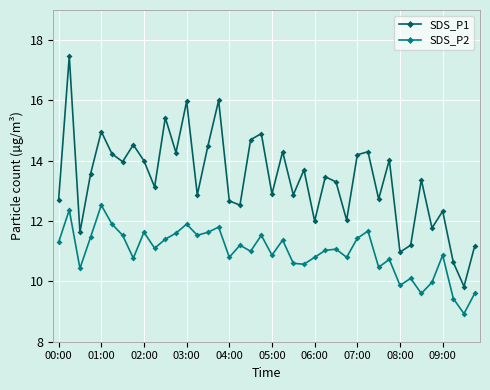

List the series in order of their overall mean, lowest first.

SDS_P2, SDS_P1